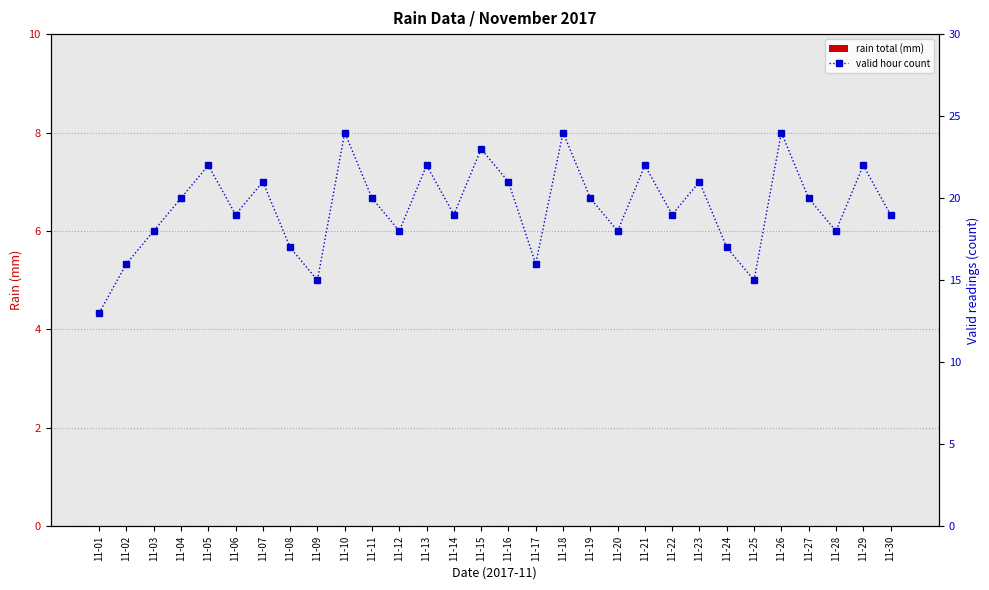

Are the bars grouped side by side (vs. stacked)?

Yes